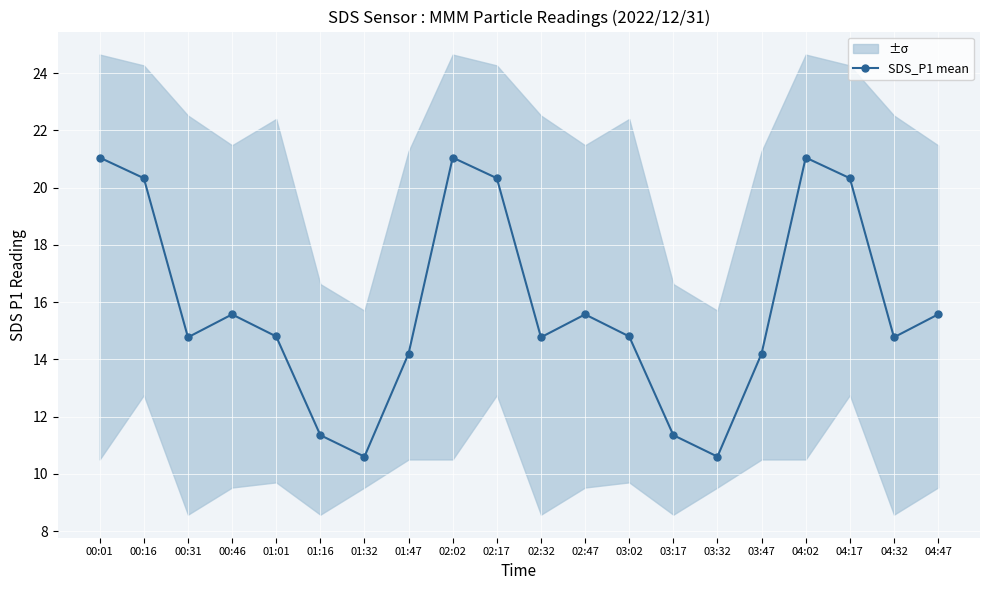

List the labels in order of value, largest first.

00:01, 02:02, 04:02, 00:16, 02:17, 04:17, 00:46, 02:47, 04:47, 01:01, 03:02, 00:31, 02:32, 04:32, 01:47, 03:47, 01:16, 03:17, 01:32, 03:32